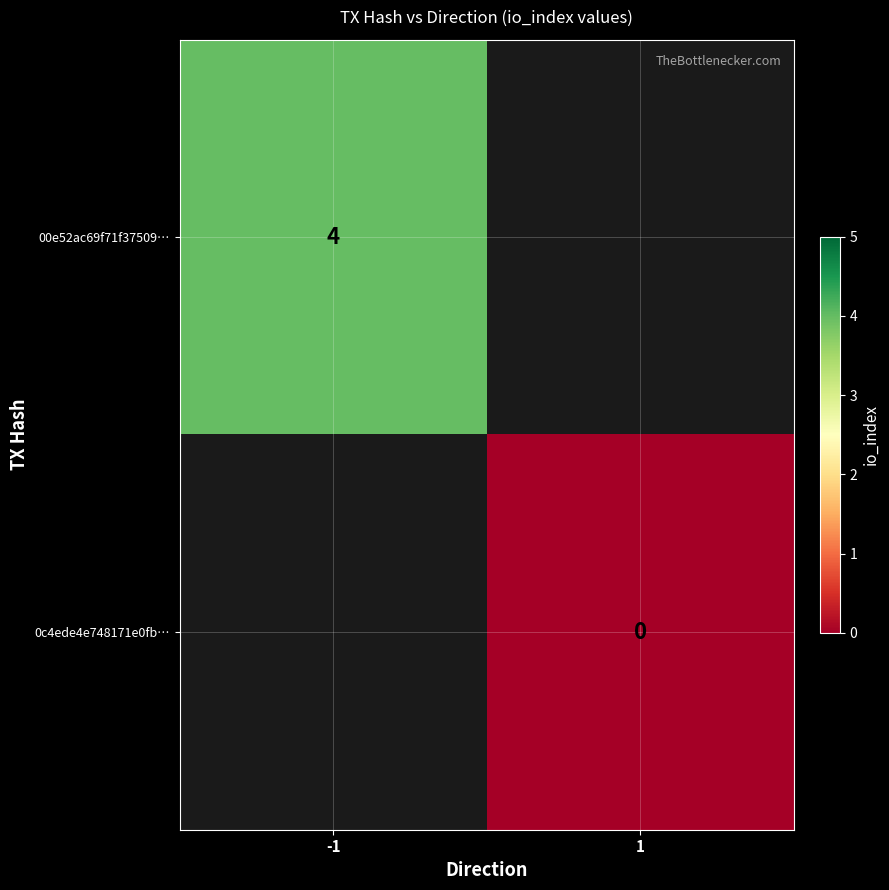

What is the maximum value shown in the chart?

4.0